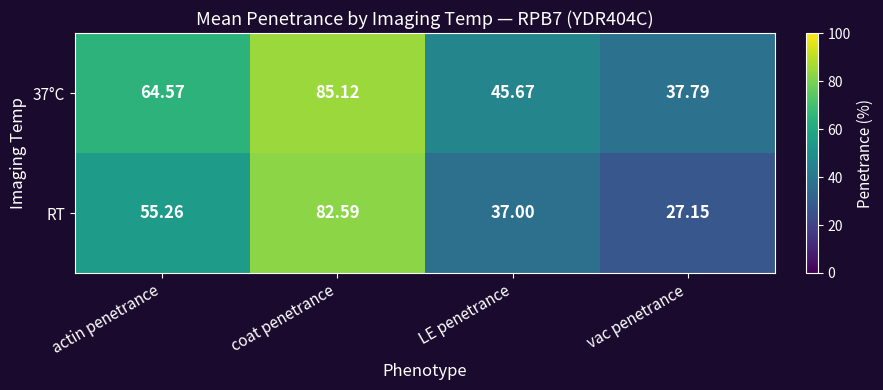

Is the value of RT at vac penetrance greater than the value of 37°C at LE penetrance?

No